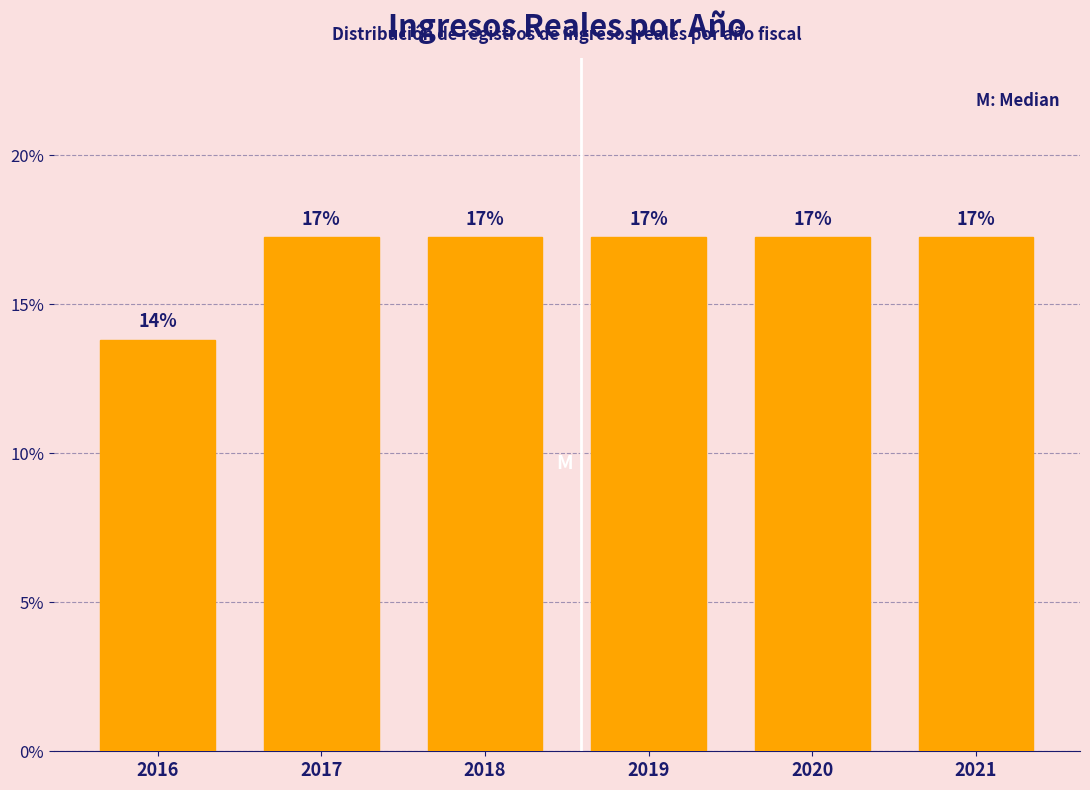

Does the chart contain any negative values?

No